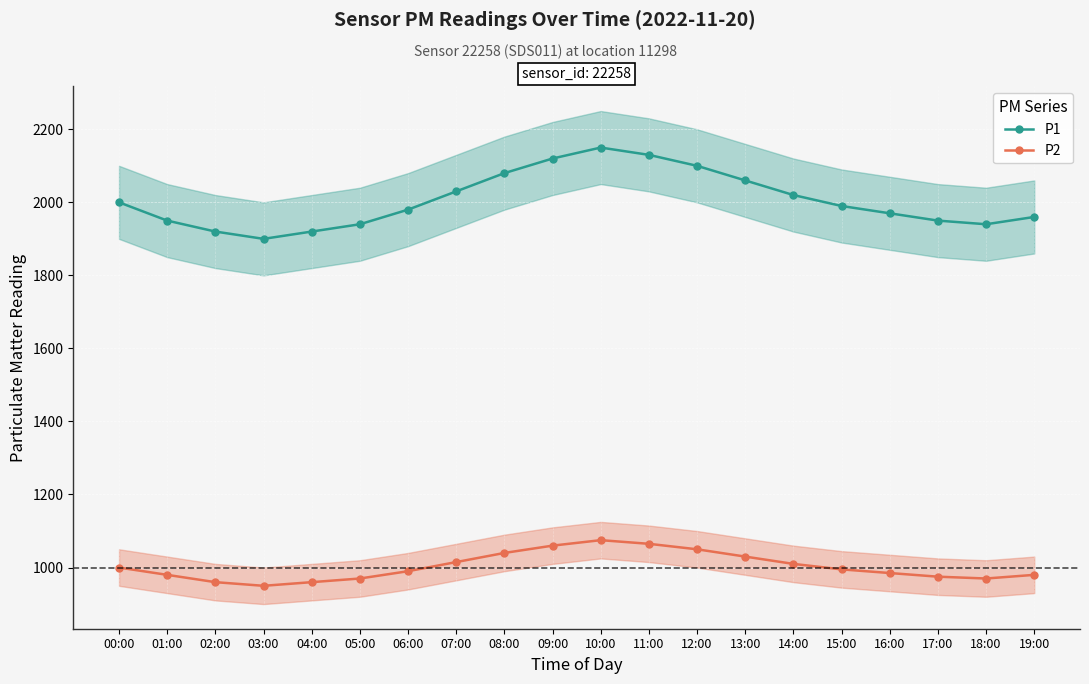

Reading right to left, what are all the values shown in this chart?

P1: 19:00=1959.9	18:00=1939.9	17:00=1949.9	16:00=1969.9	15:00=1989.9	14:00=2019.9	13:00=2059.9	12:00=2099.9	11:00=2129.9	10:00=2149.9	09:00=2119.9	08:00=2079.9	07:00=2029.9	06:00=1979.9	05:00=1939.9	04:00=1919.9	03:00=1899.9	02:00=1919.9	01:00=1949.9	00:00=1999.9
P2: 19:00=979.9	18:00=969.9	17:00=974.9	16:00=984.9	15:00=994.9	14:00=1009.9	13:00=1029.9	12:00=1049.9	11:00=1064.9	10:00=1074.9	09:00=1059.9	08:00=1039.9	07:00=1014.9	06:00=989.9	05:00=969.9	04:00=959.9	03:00=949.9	02:00=959.9	01:00=979.9	00:00=999.9